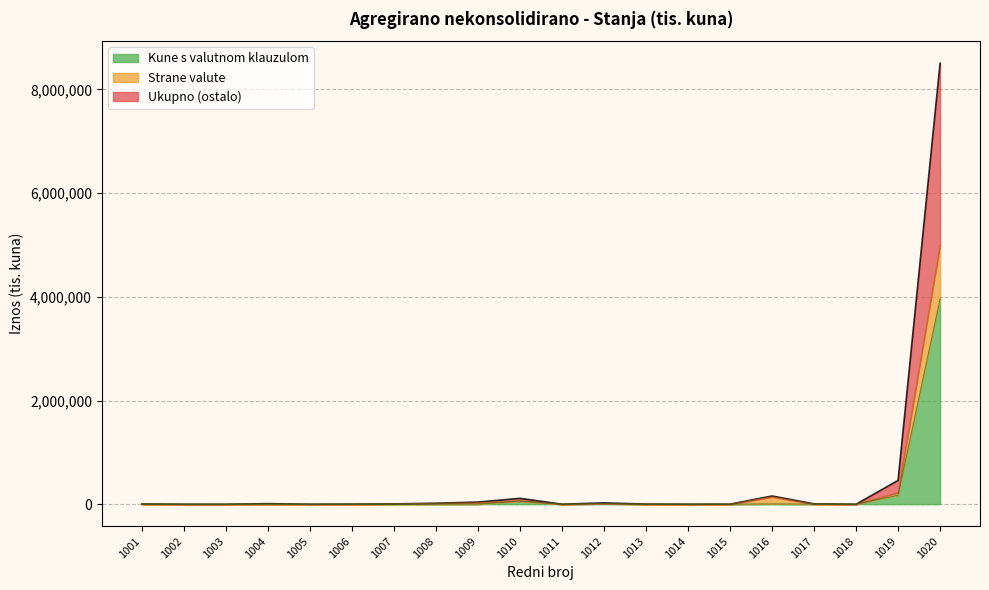

At how many categories does at least one series exceed 8029237?

1